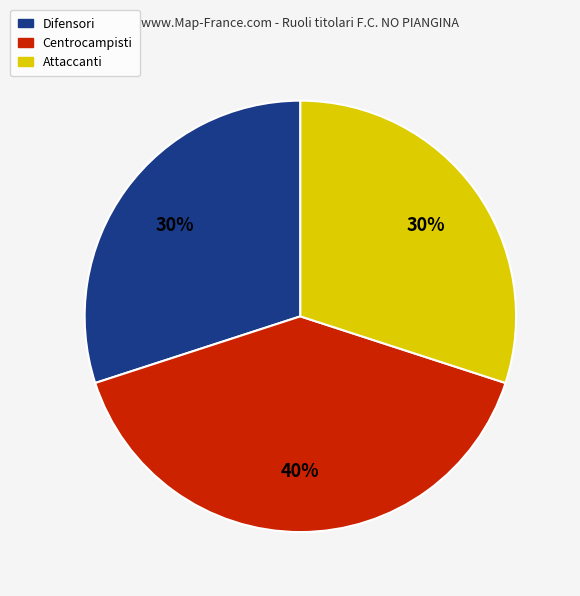

Count the number of slices in the pie.

3